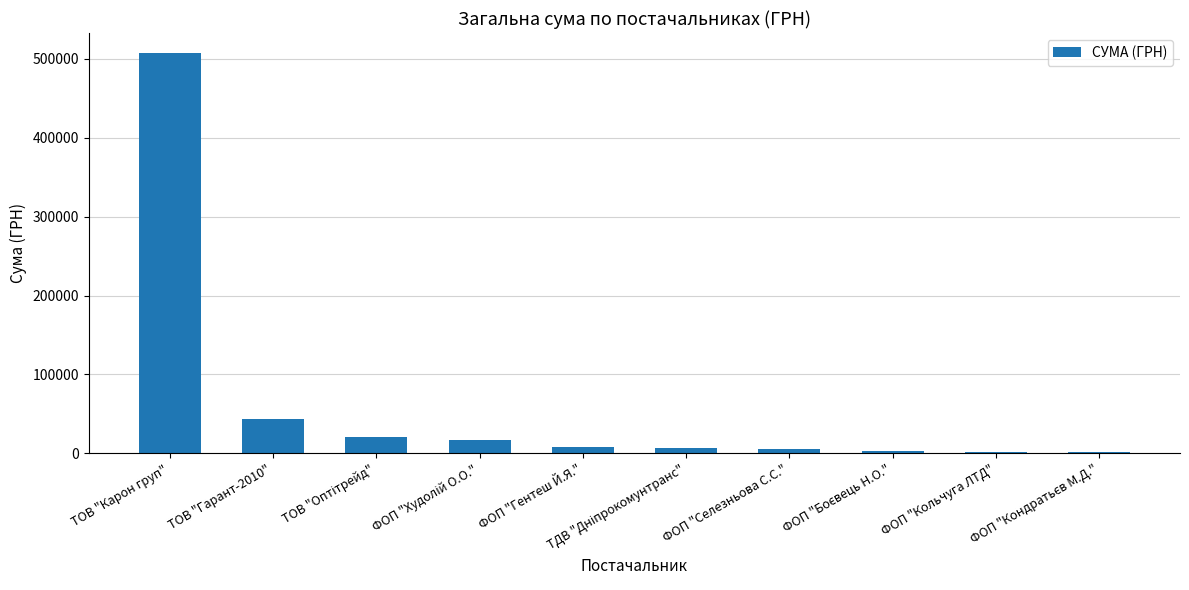

Is it true that the value at ТОВ "Гарант-2010" is 43081.0?

True